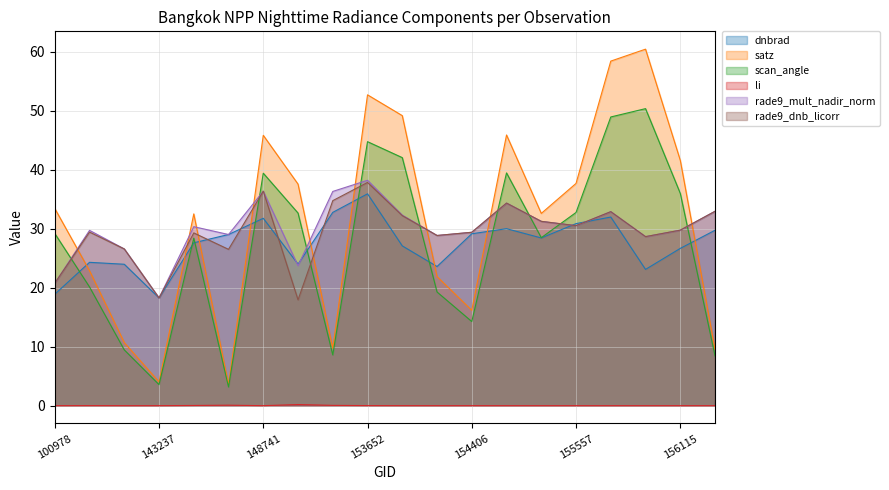

At which category does scan_angle reach its first local valley?

143237